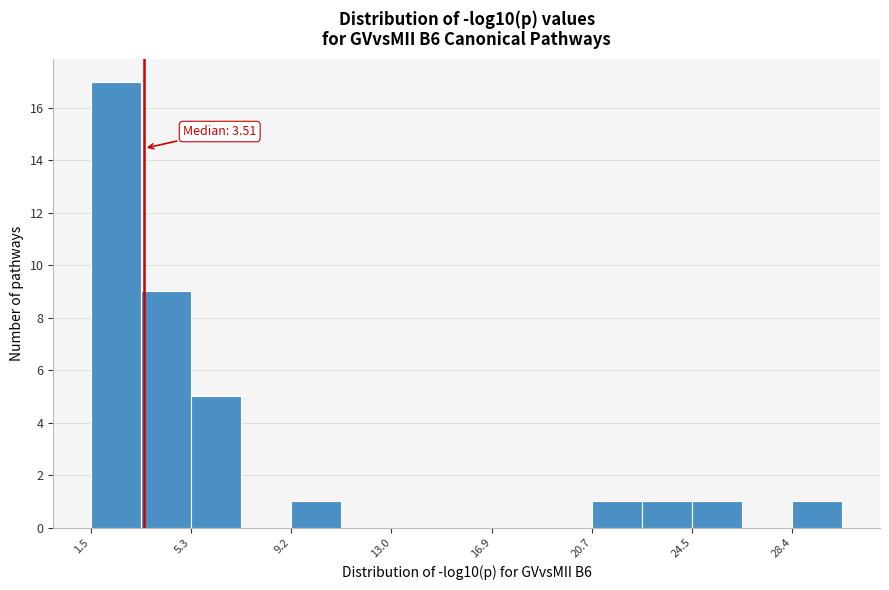

Read against the x-axis, roughly where is the centre of the tallest bar?

2.5